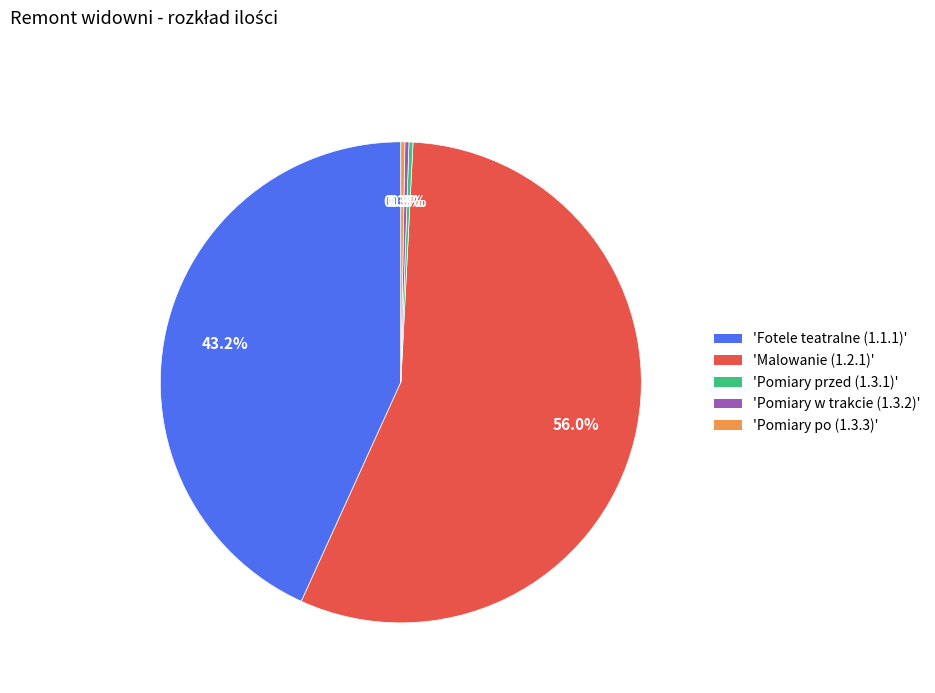

Is there any slice that represents more than half of the pie?

Yes